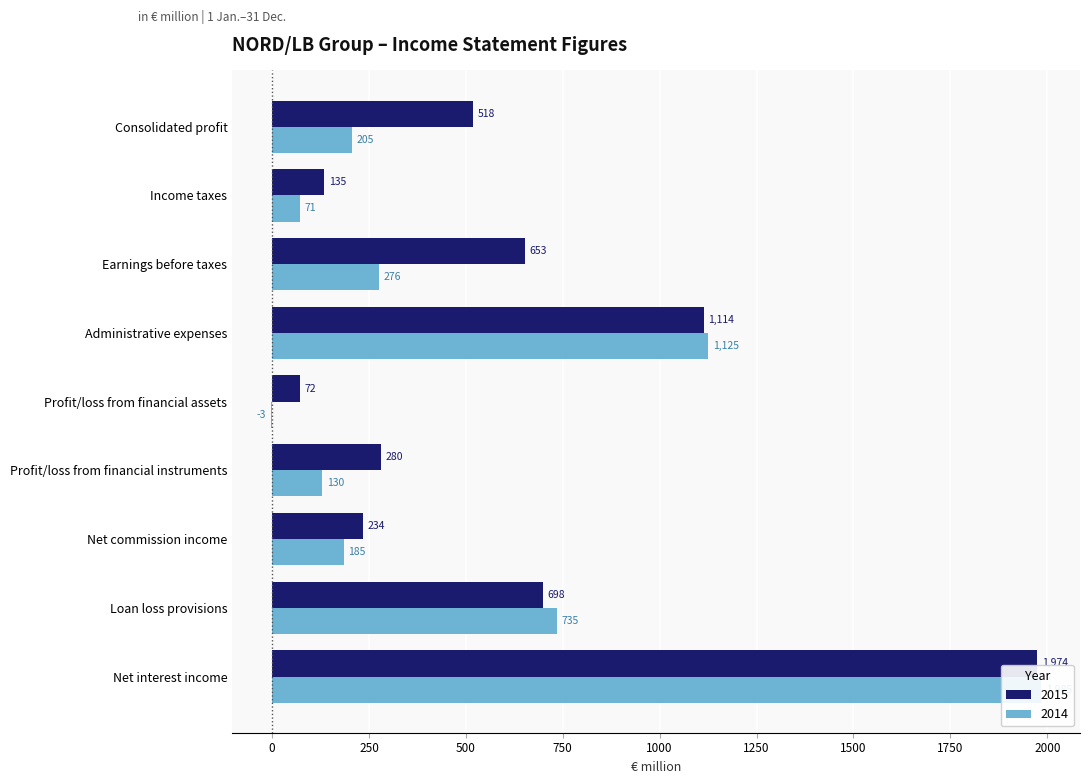

What position from the right is Earnings before taxes?

3